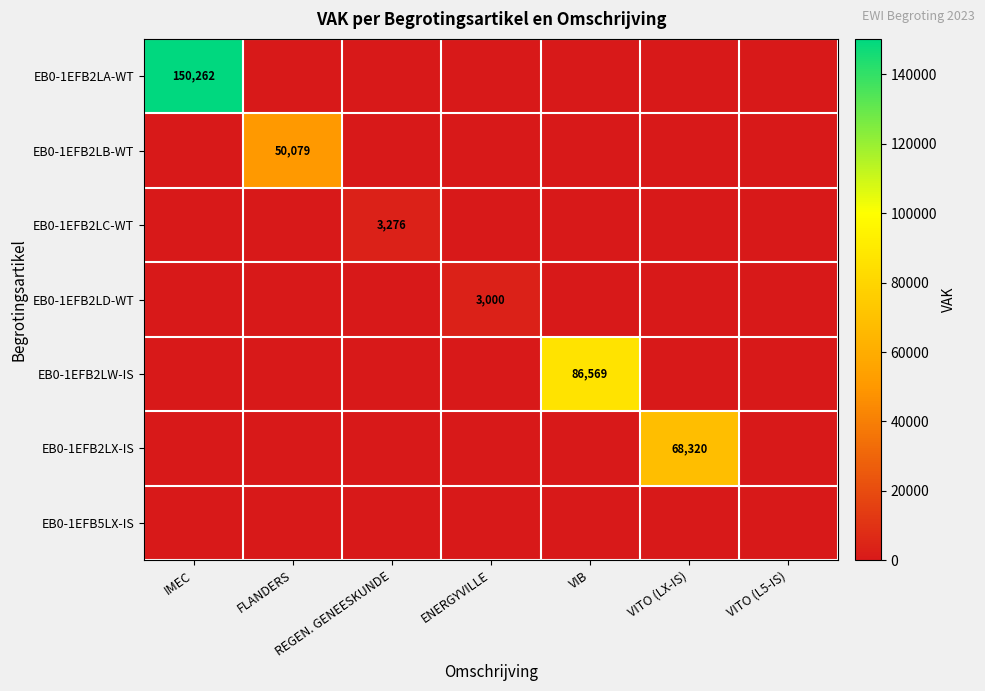

True or false: EB0-1EFB2LW-IS has a value of 26403 at VIB.

False